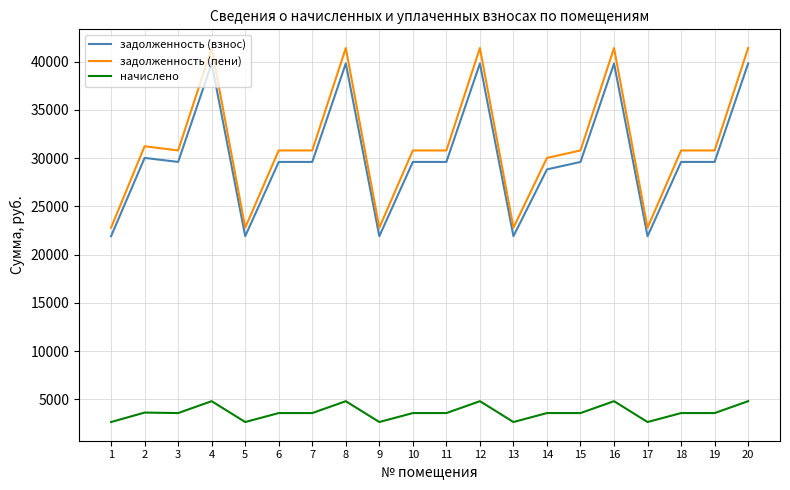

At which category does задолженность (пени) reach its first local valley?

3